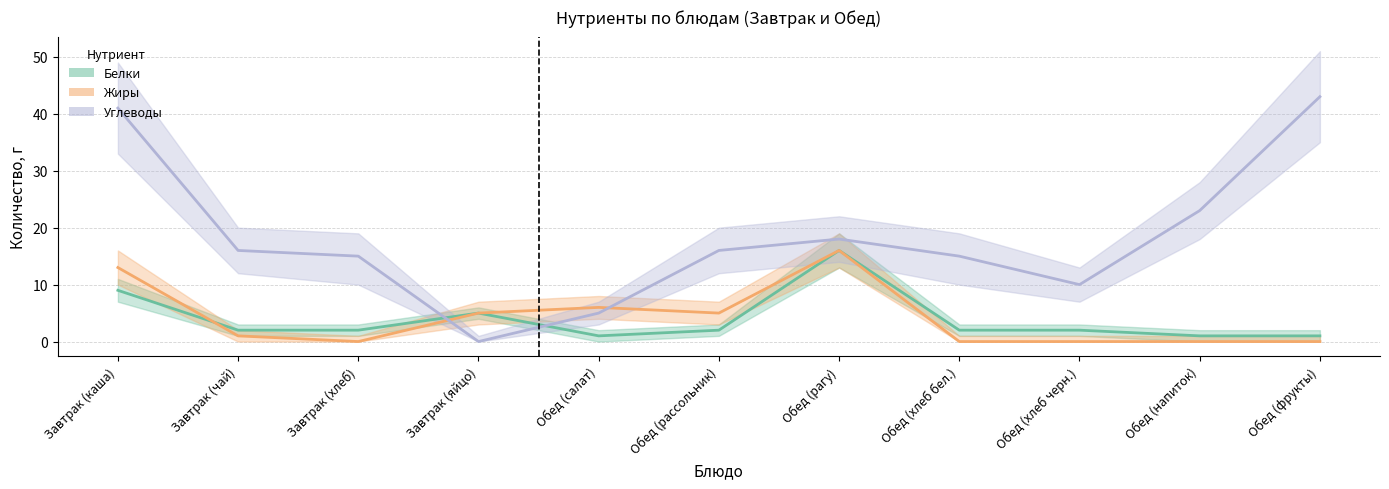

Reading right to left, extract all data points from this chart.

Белки: Обед (фрукты)=1	Обед (напиток)=1	Обед (хлеб черн.)=2	Обед (хлеб бел.)=2	Обед (рагу)=16	Обед (рассольник)=2	Обед (салат)=1	Завтрак (яйцо)=5	Завтрак (хлеб)=2	Завтрак (чай)=2	Завтрак (каша)=9
Жиры: Обед (фрукты)=0	Обед (напиток)=0	Обед (хлеб черн.)=0	Обед (хлеб бел.)=0	Обед (рагу)=16	Обед (рассольник)=5	Обед (салат)=6	Завтрак (яйцо)=5	Завтрак (хлеб)=0	Завтрак (чай)=1	Завтрак (каша)=13
Углеводы: Обед (фрукты)=43	Обед (напиток)=23	Обед (хлеб черн.)=10	Обед (хлеб бел.)=15	Обед (рагу)=18	Обед (рассольник)=16	Обед (салат)=5	Завтрак (яйцо)=0	Завтрак (хлеб)=15	Завтрак (чай)=16	Завтрак (каша)=41